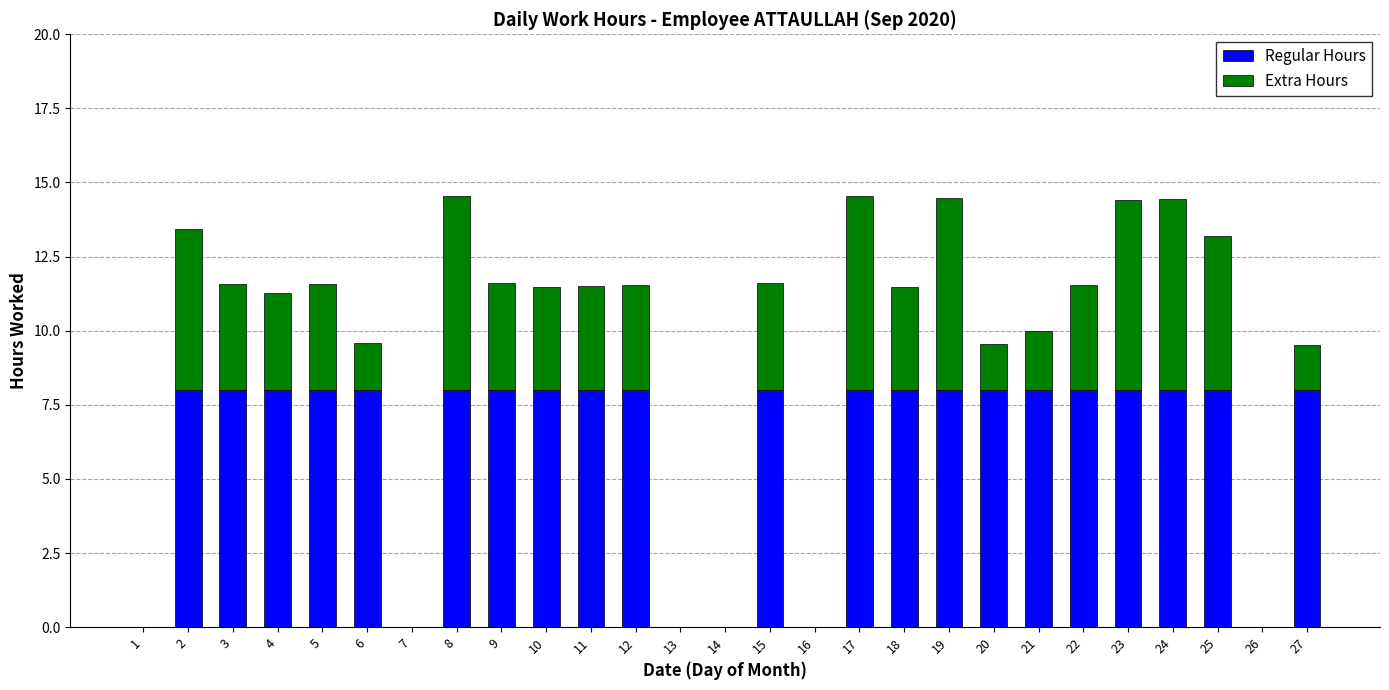

What is the total value across all series at 19?

14.5